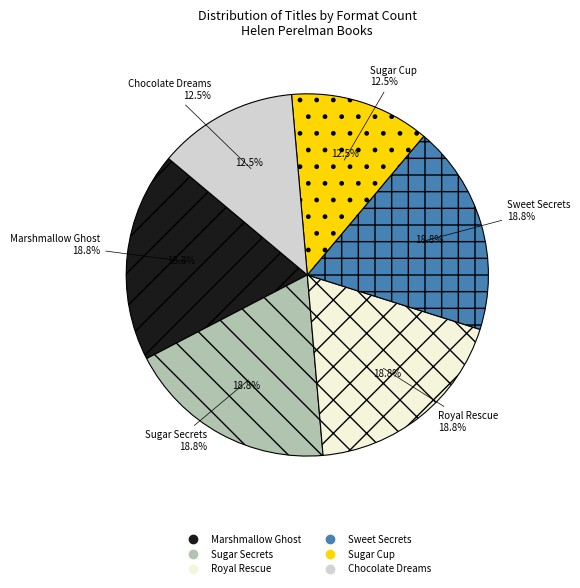

Which has a higher value, Royal Rescue or Sugar Cup?

Royal Rescue